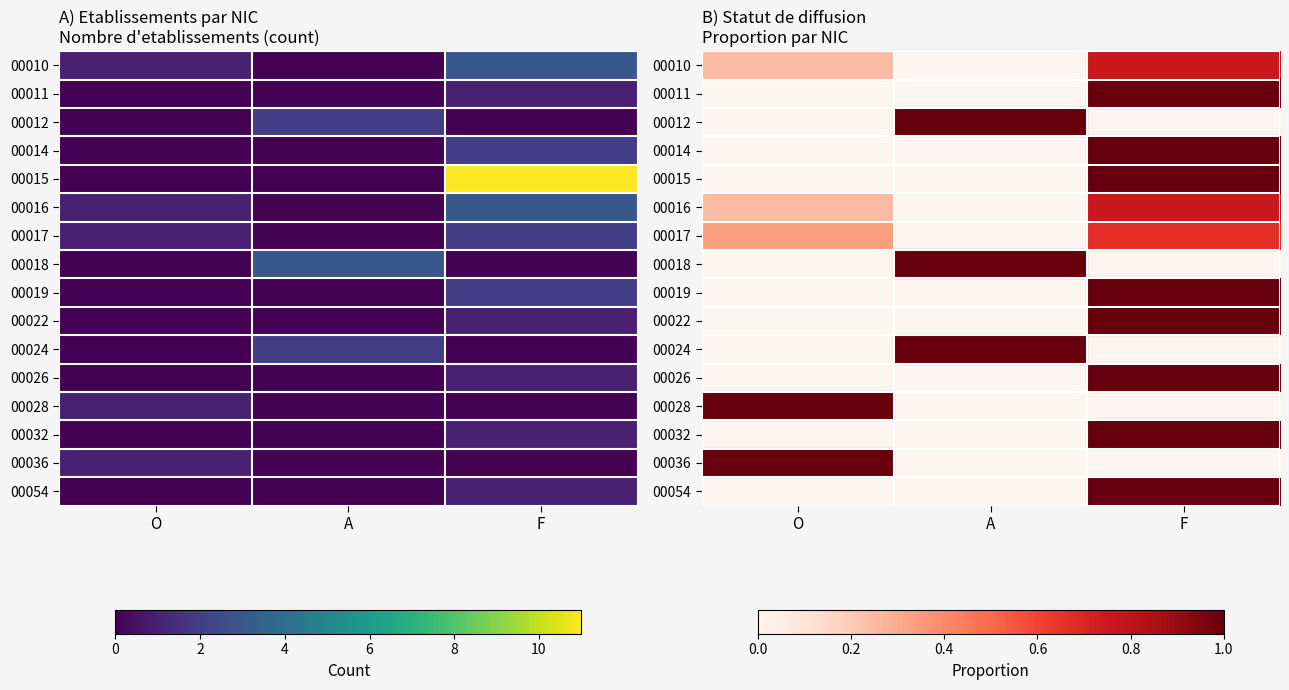

Read the 00018 value at A.

1.0